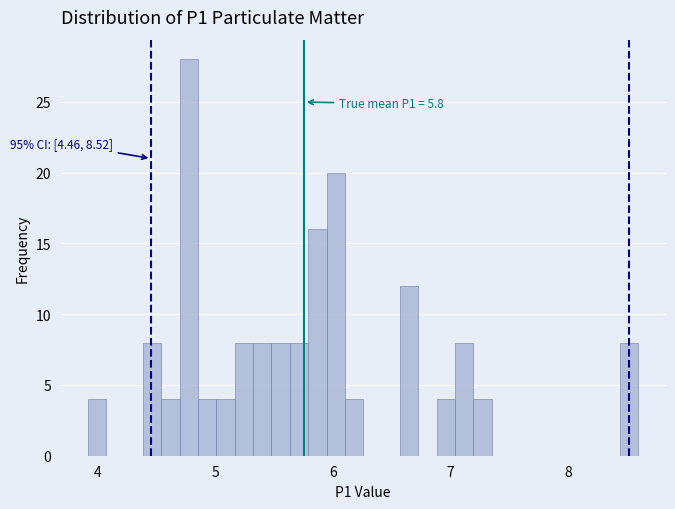

Read against the x-axis, roughly where is the centre of the tallest bar?

4.8